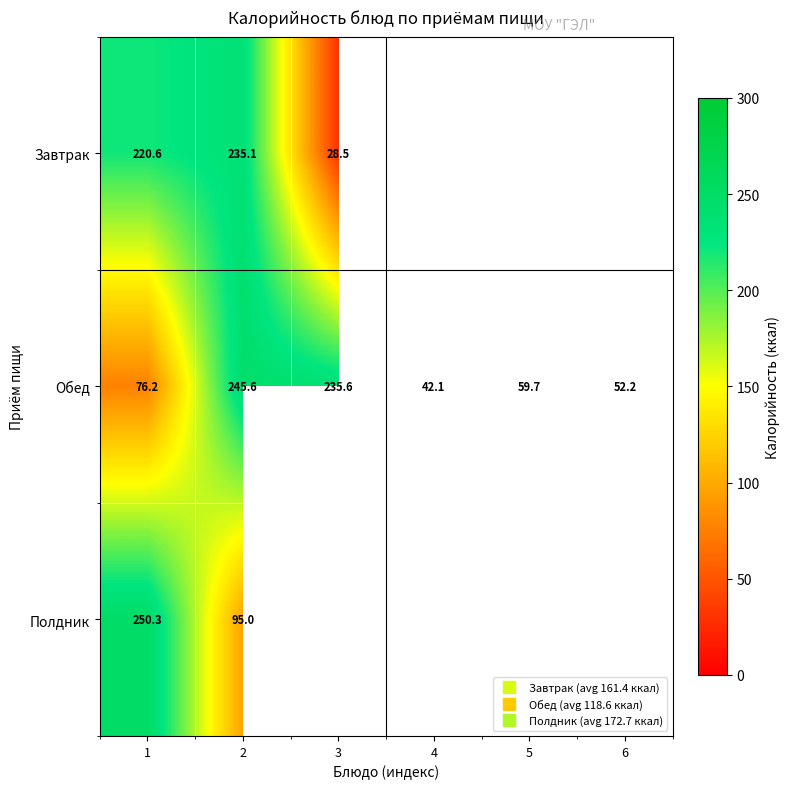

The Обед series shows 132.7 at 2. True or false?

False